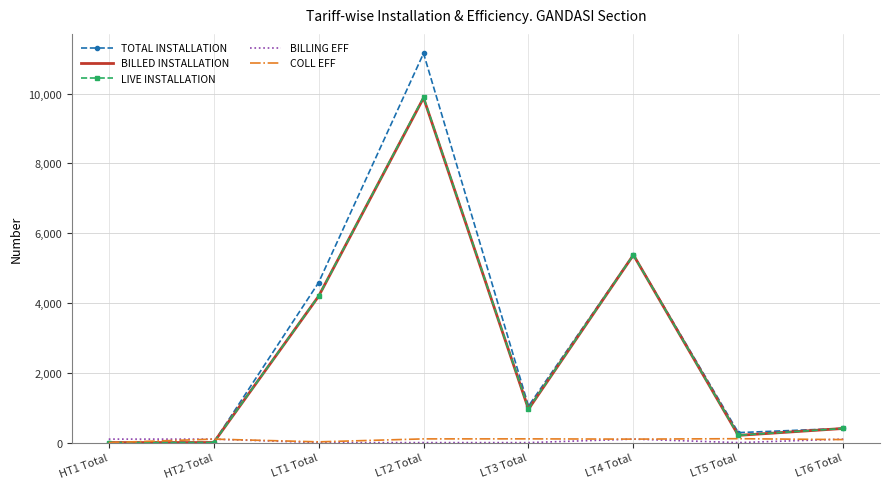

Which series has the largest total across all categories?

TOTAL INSTALLATION